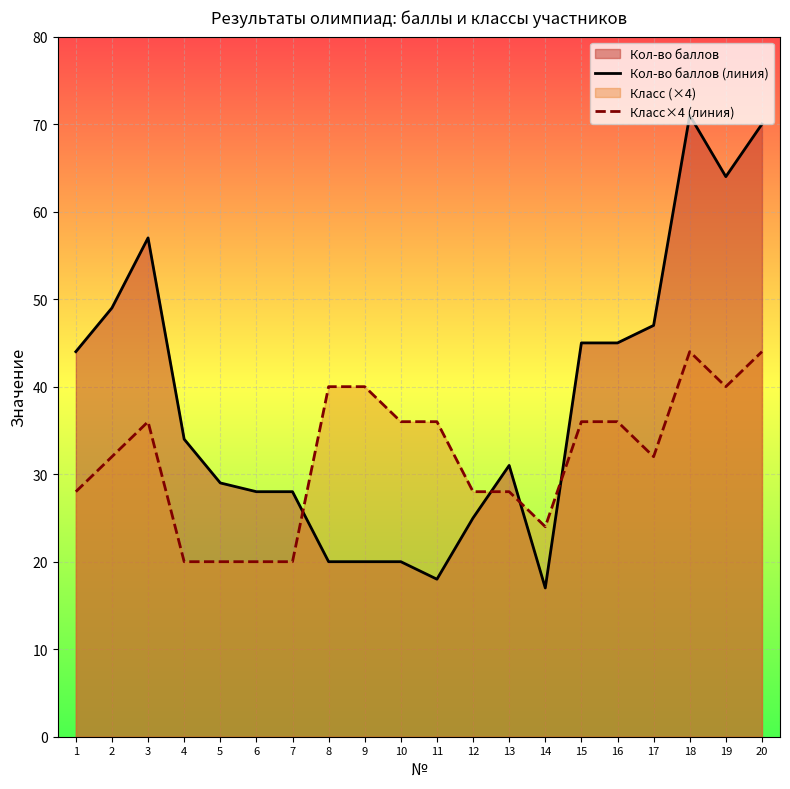

Is it true that Кол-во баллов (линия) equals 7 at 7?

False